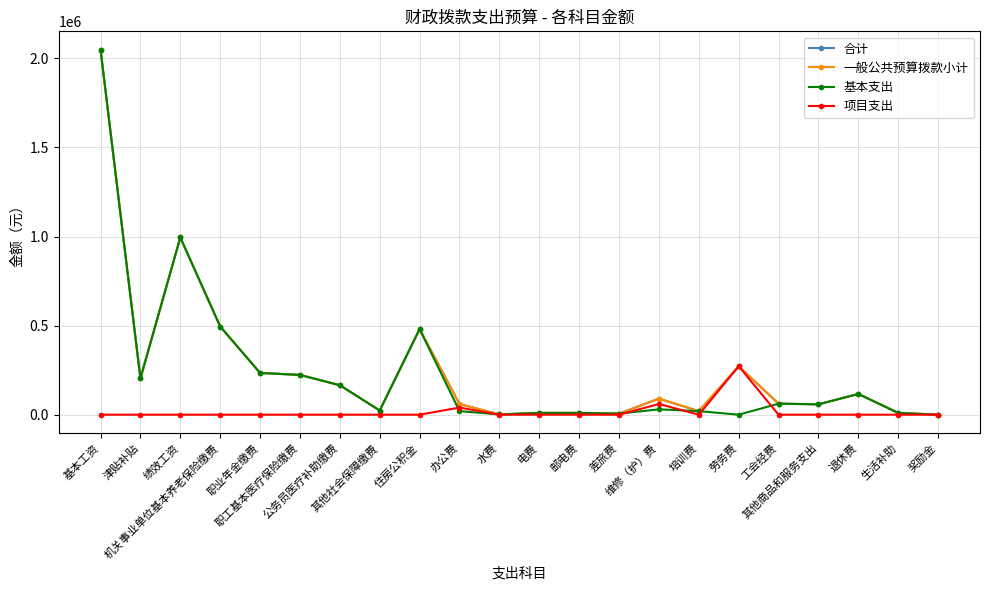

What is the difference between the maximum and second lowest values in the 合计 series?

2047812.0